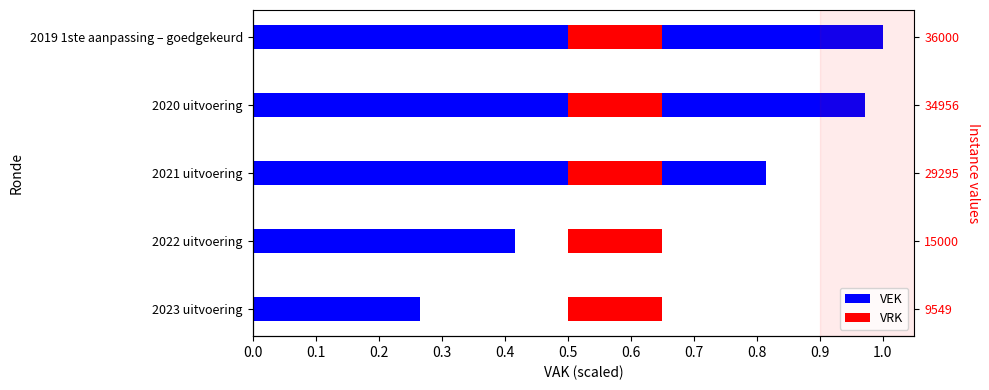

Count the number of categories in the chart.

5